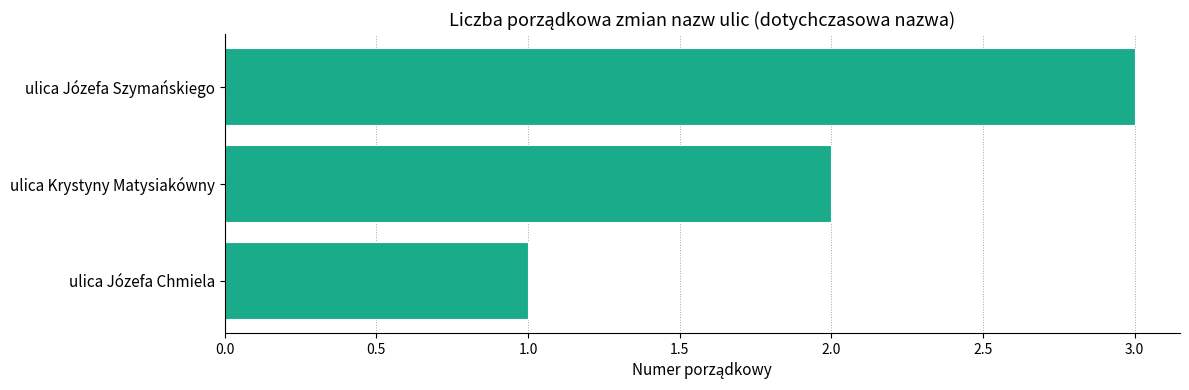

Where is the data nearest to the value 2?

ulica Krystyny Matysiakówny